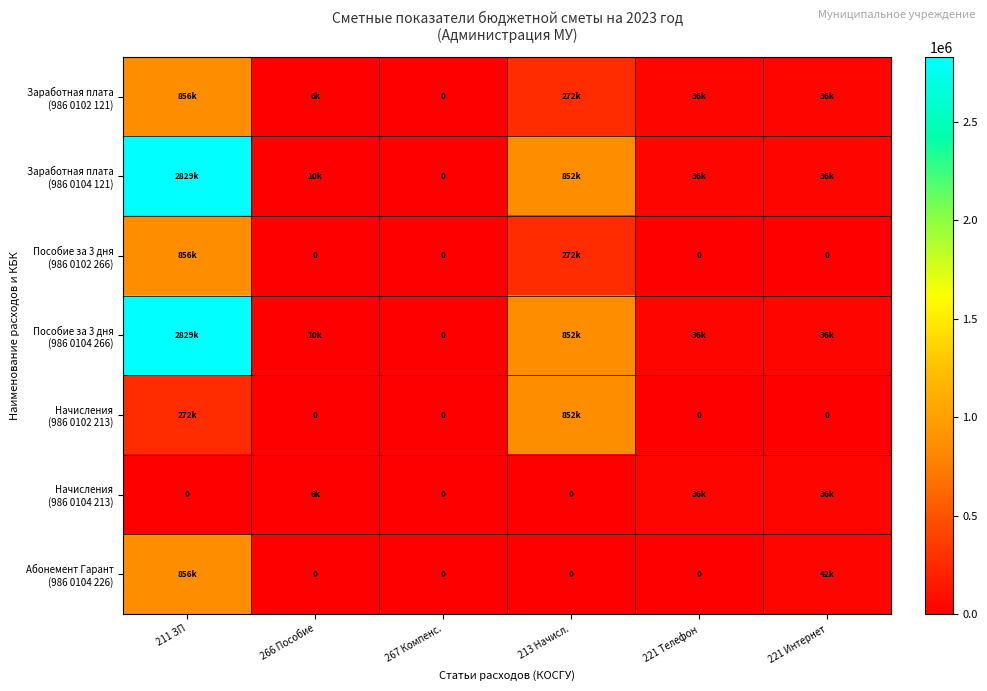

The value of Заработная плата (986 0104 121) at 221 Интернет is 35678.7. True or false?

True